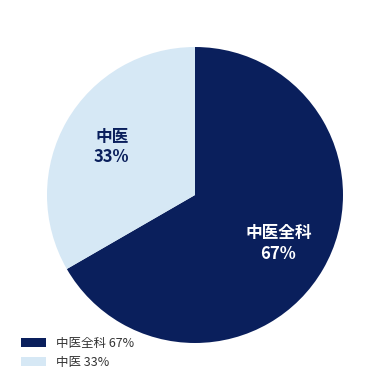

Is the sum of 中医 and 中医全科 greater than half?

Yes